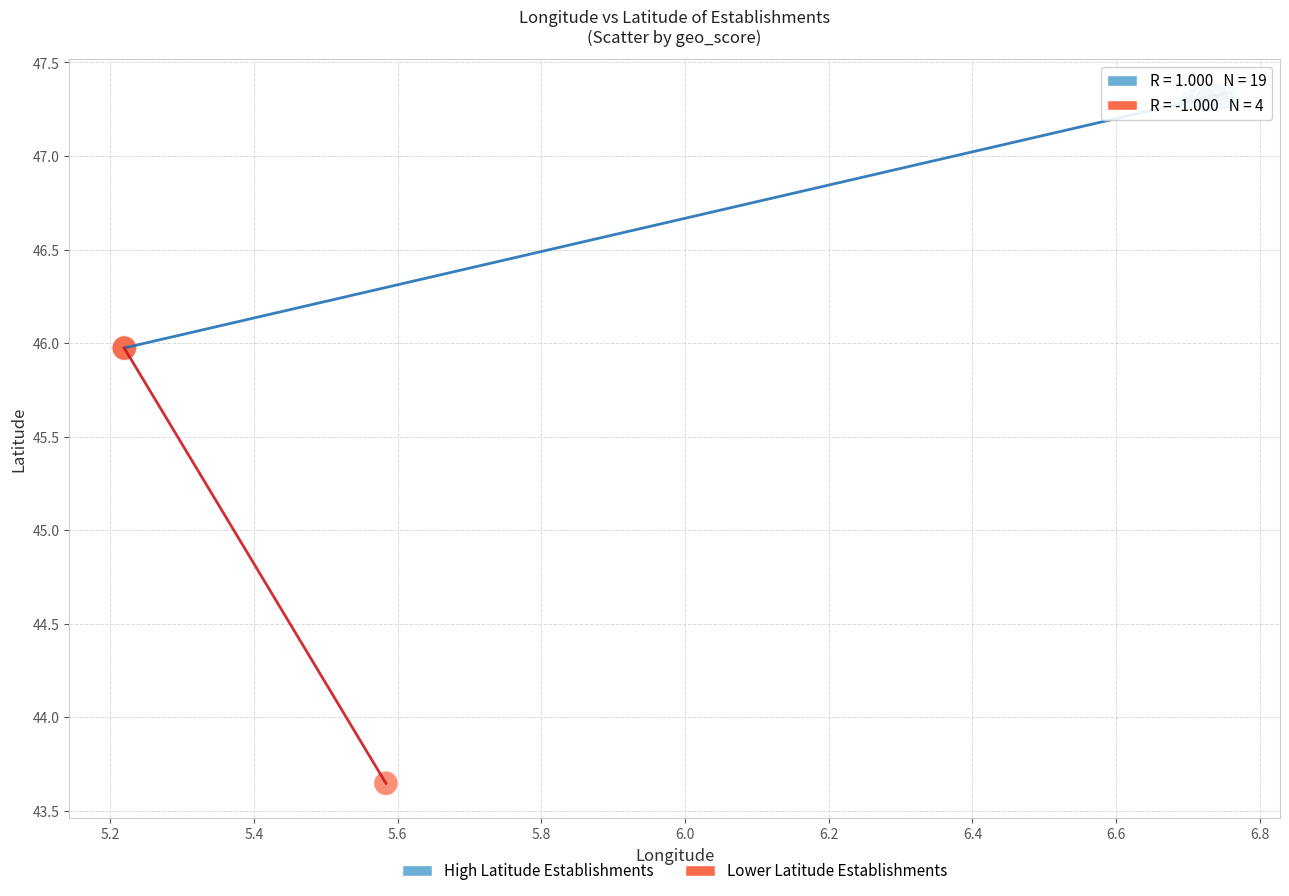

Which series contains the highest Y value?

High Latitude Establishments